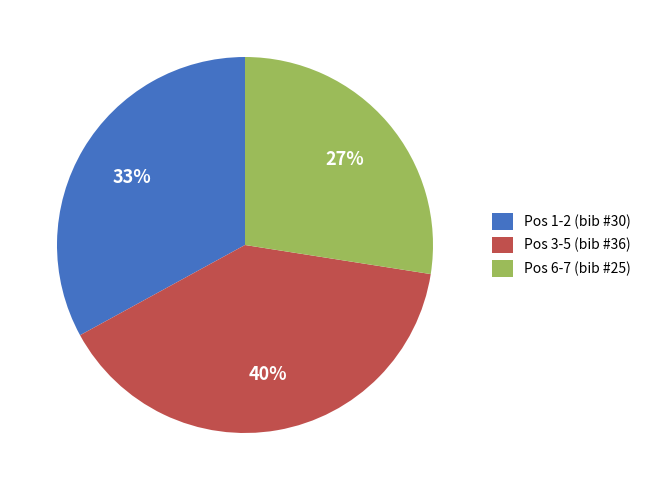

Is there any slice that represents more than half of the pie?

No